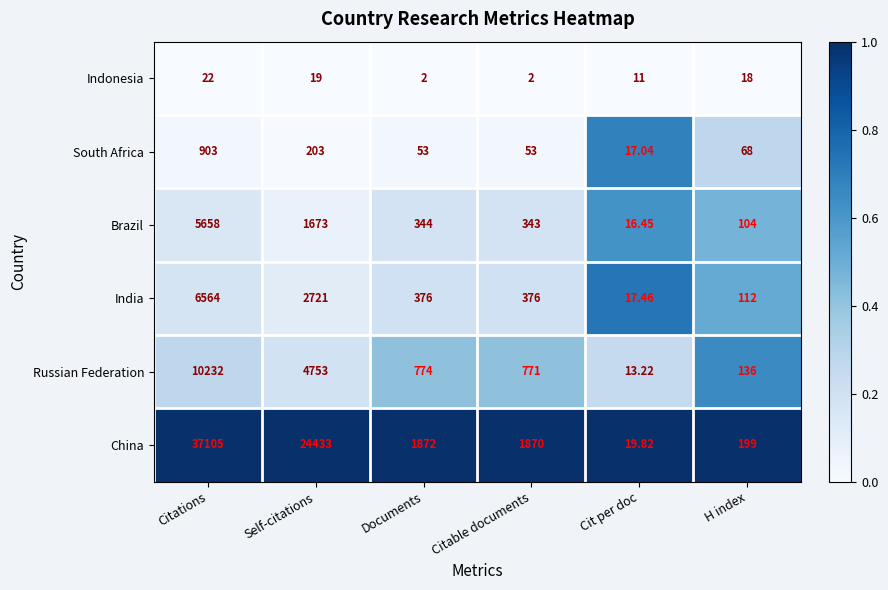

Count the number of data series in this chart.

6